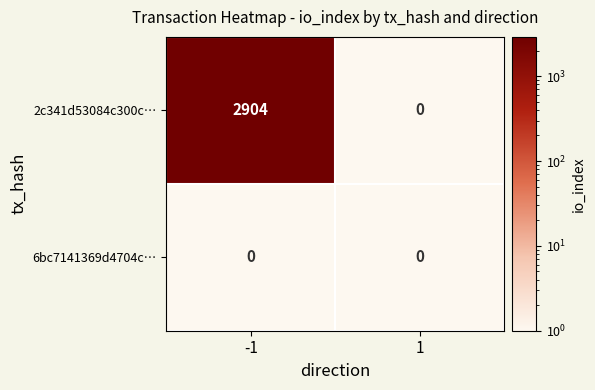

List the series in order of their overall mean, highest first.

2c341d53084c300c…, 6bc7141369d4704c…